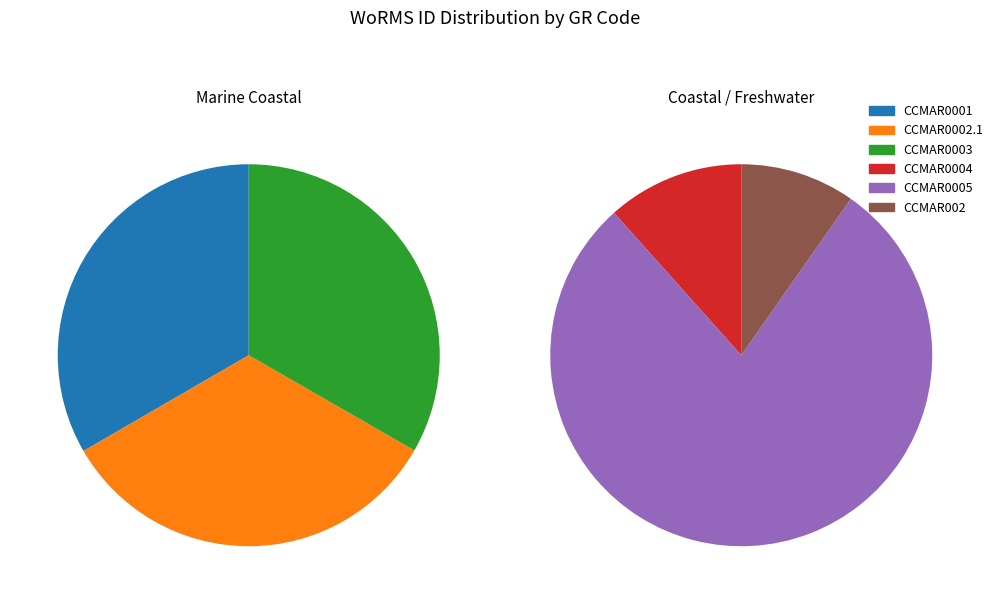

What is the majority slice?

CCMAR0005